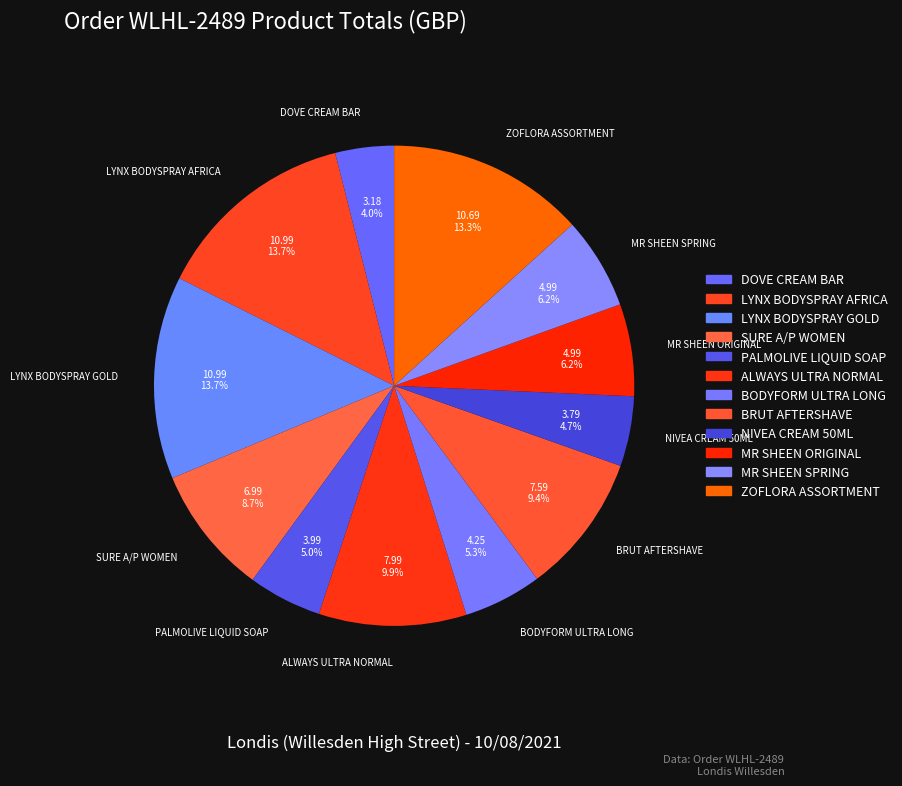

The LYNX BODYSPRAY AFRICA slice represents 28% of the pie. True or false?

False